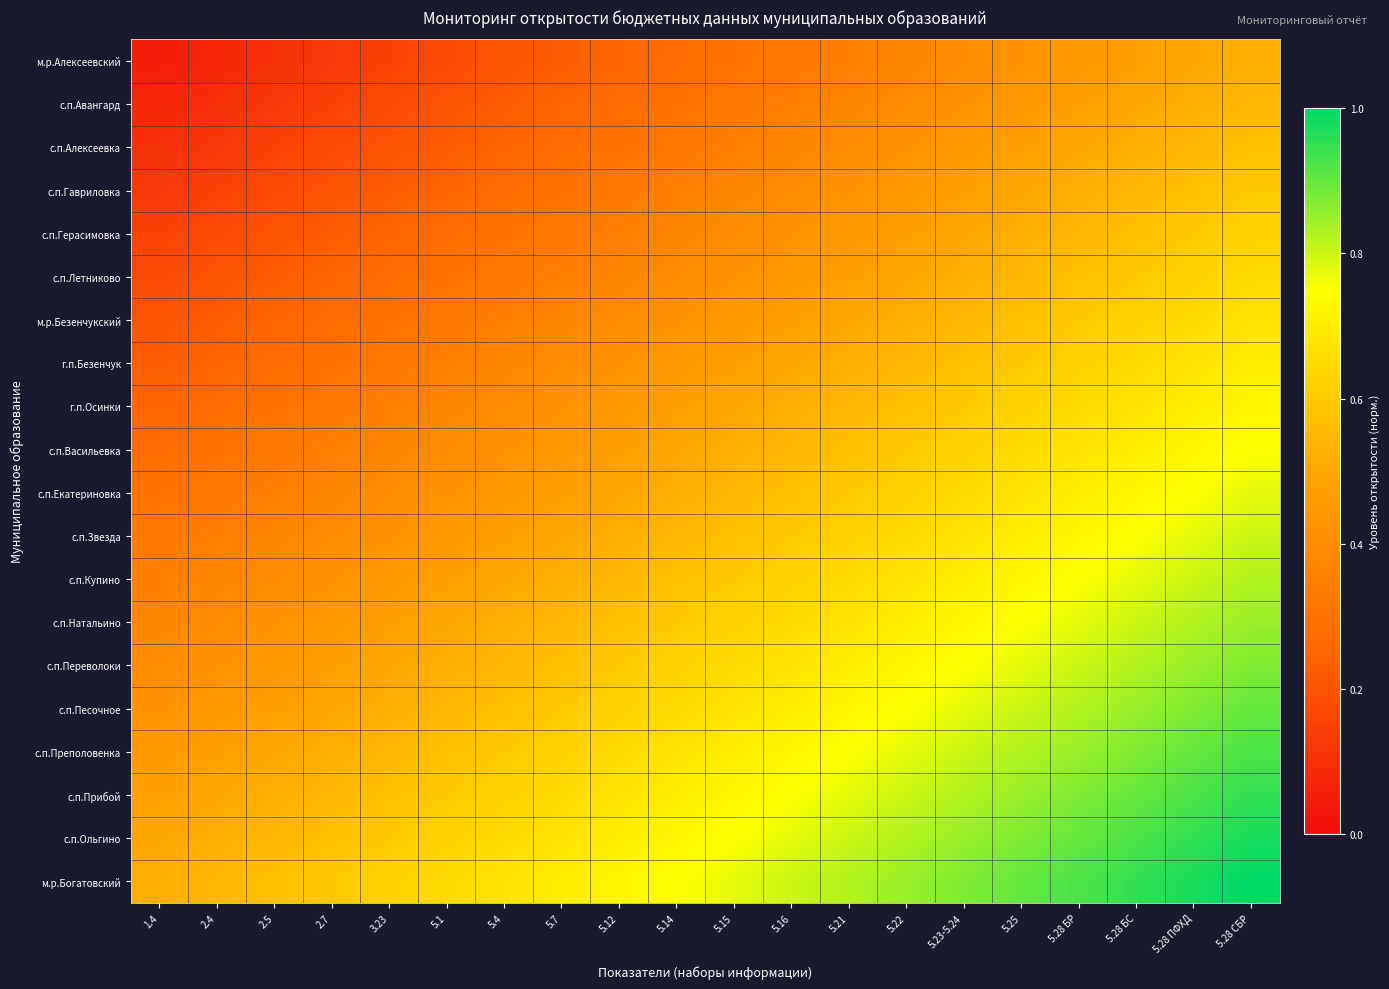

At which category is the sum across all series the highest?

5.28 СБР